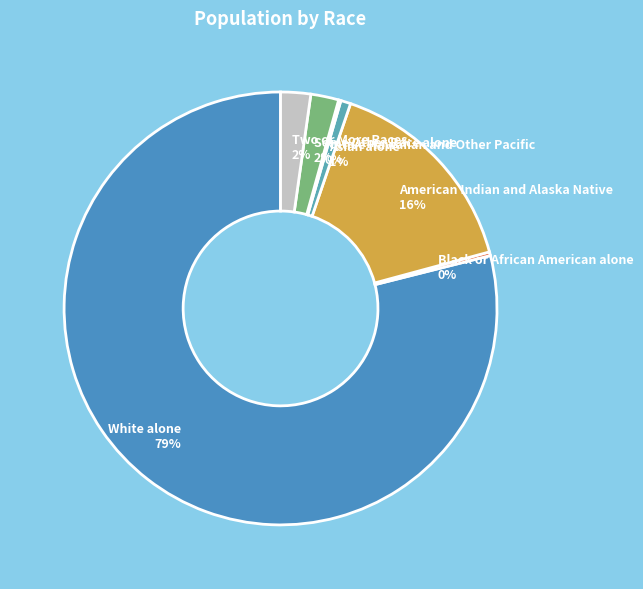

Which category has the biggest portion of the pie?

White alone